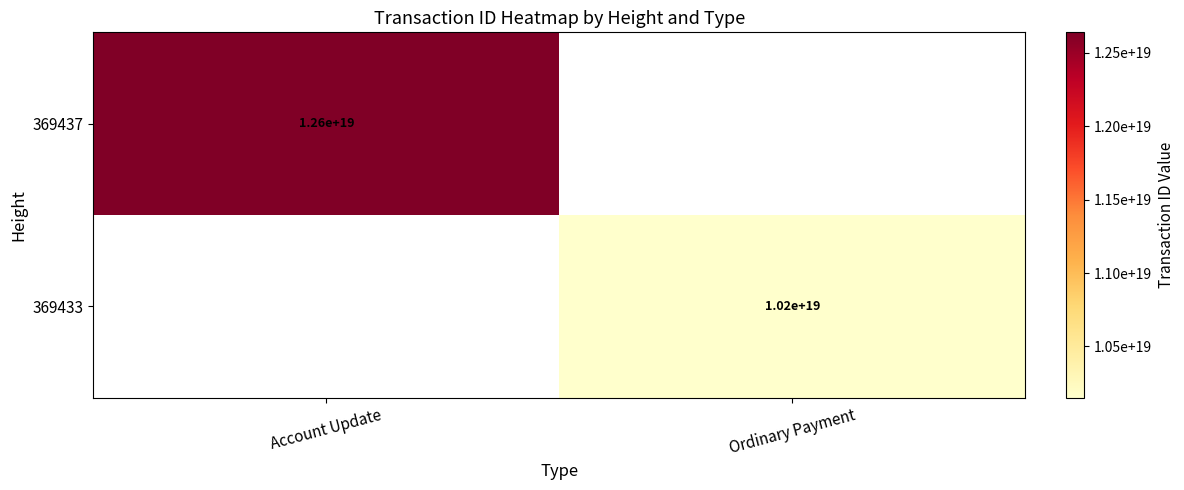

True or false: 369433 has a value of 10200000000000000000 at Ordinary Payment.

True